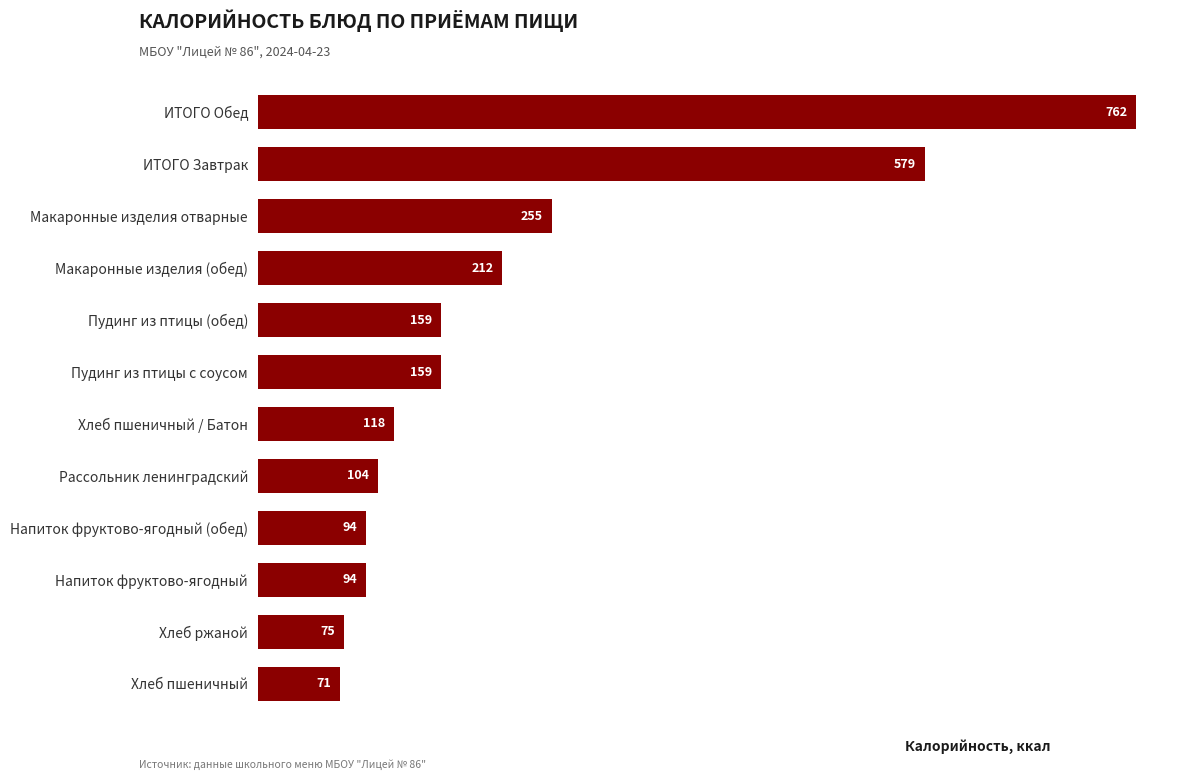

Where is the data nearest to the value 416?

Макаронные изделия отварные